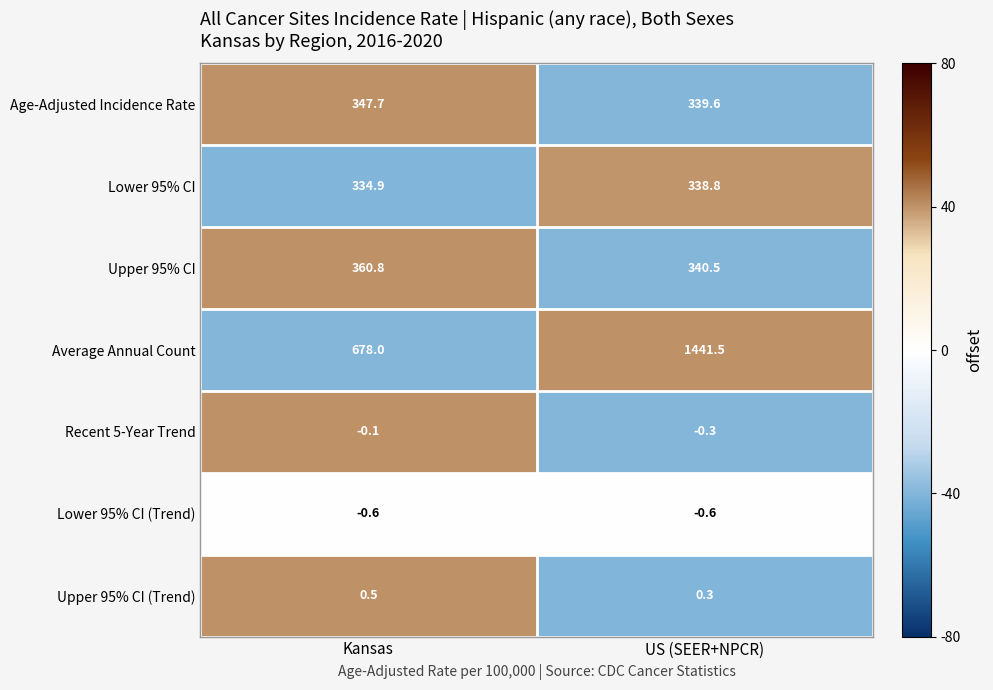

What value does the Upper 95% CI series have at US (SEER+NPCR)?

340.5